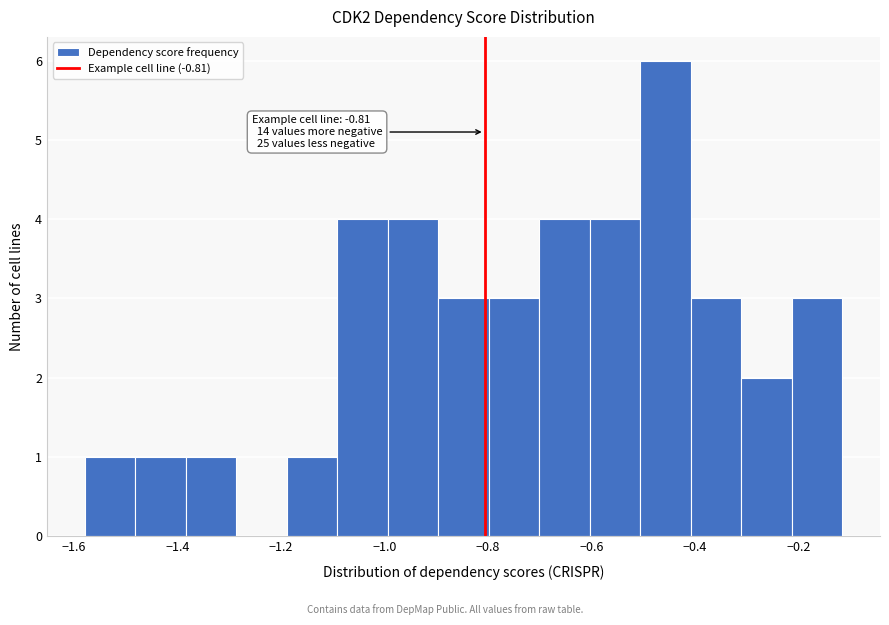

Over which range of the x-axis is the bar tallest?

-0.50 to -0.40